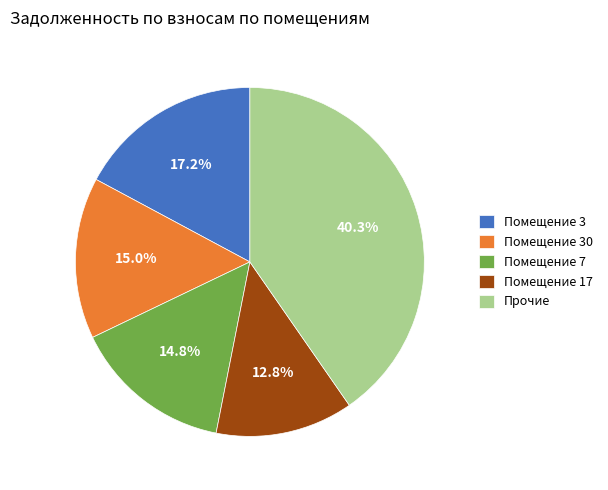

Combined, do Помещение 30 and Прочие account for over 50%?

Yes